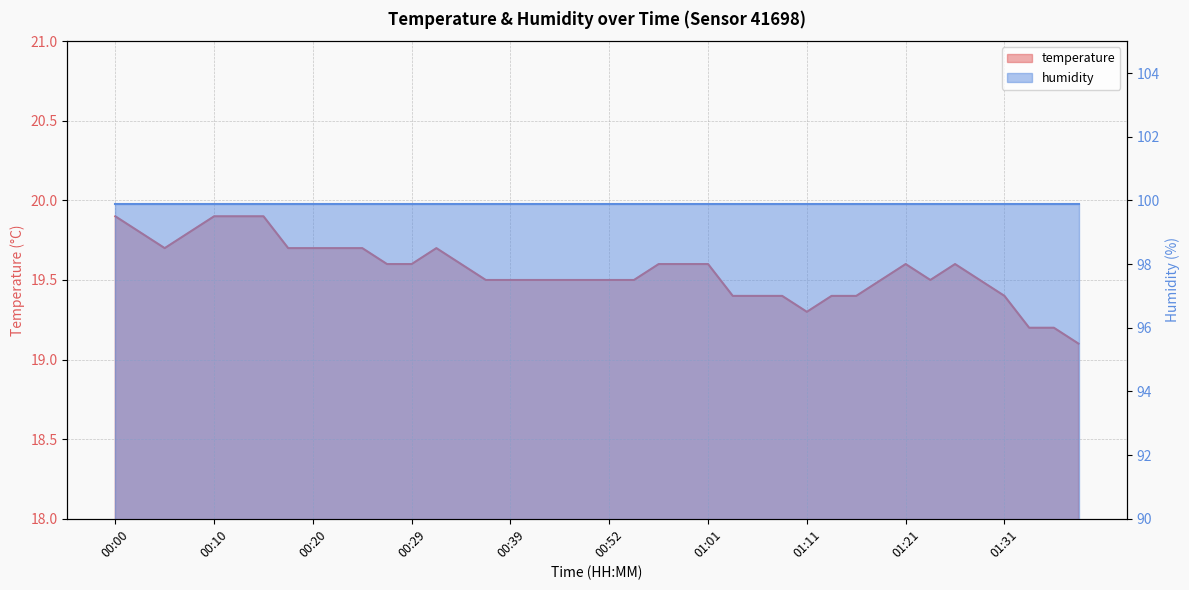

True or false: the data shows 19.5 at 01:29.

True